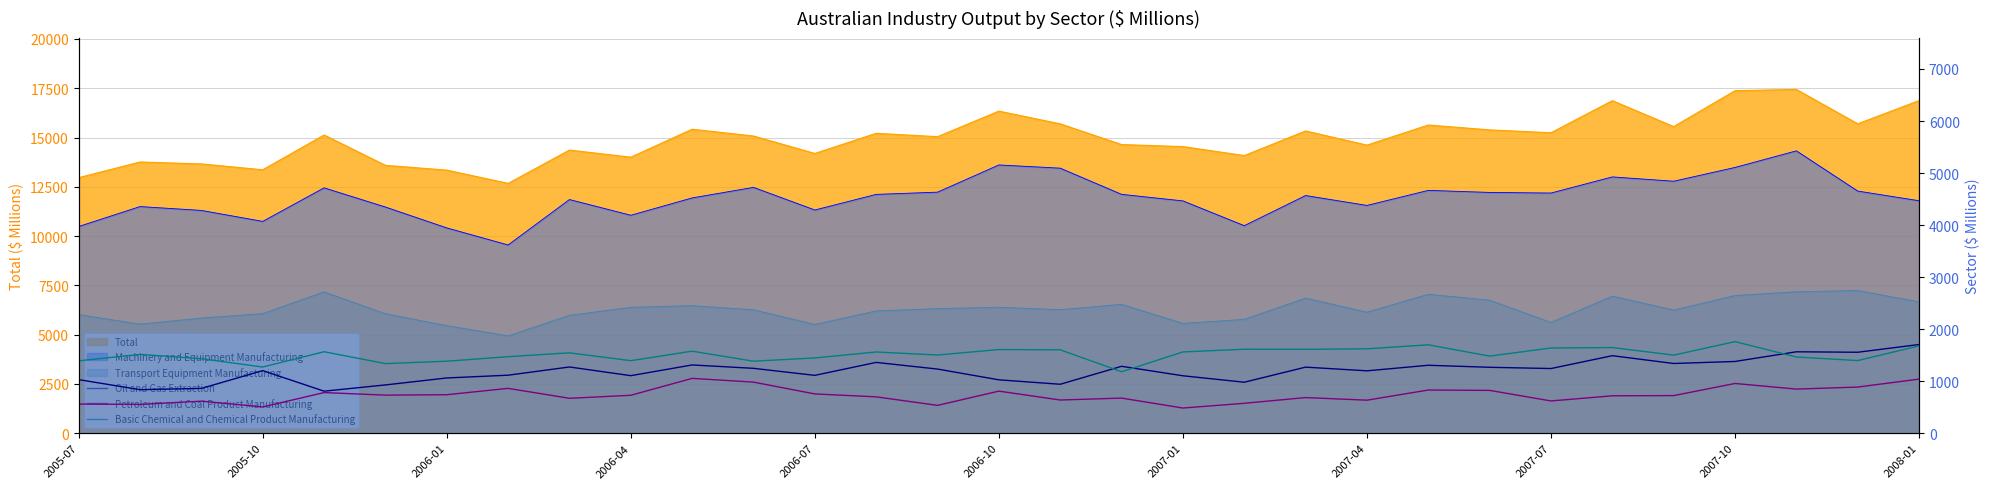

What is the average value of the Oil and Gas Extraction series?

1198